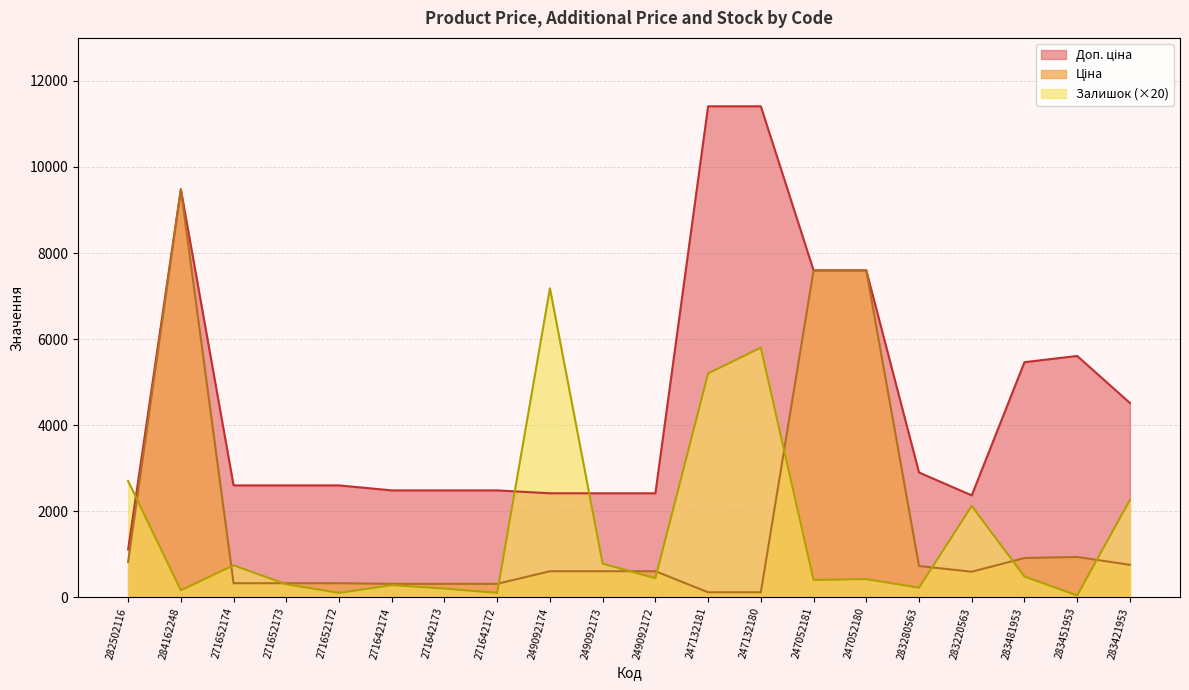

How many interior local valleys does the Доп. ціна series have?

1